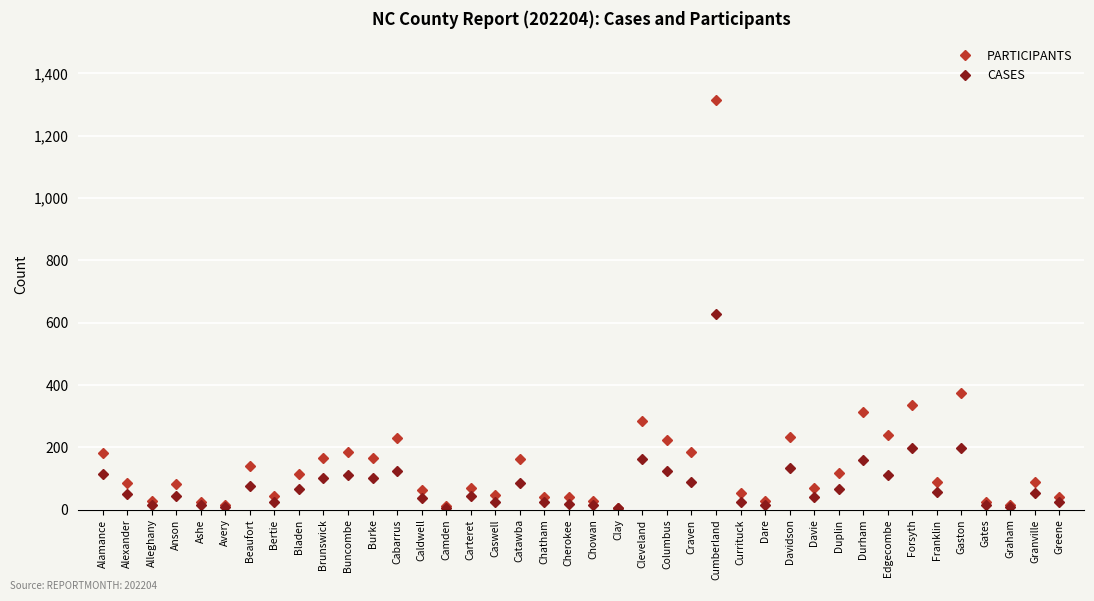

In CASES, how many points are higher than both neighbors (excluding endpoints)?

13